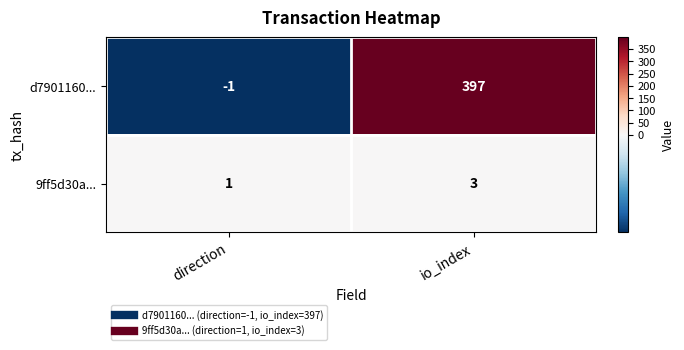

True or false: 9ff5d30a... has a value of 1 at direction.

True